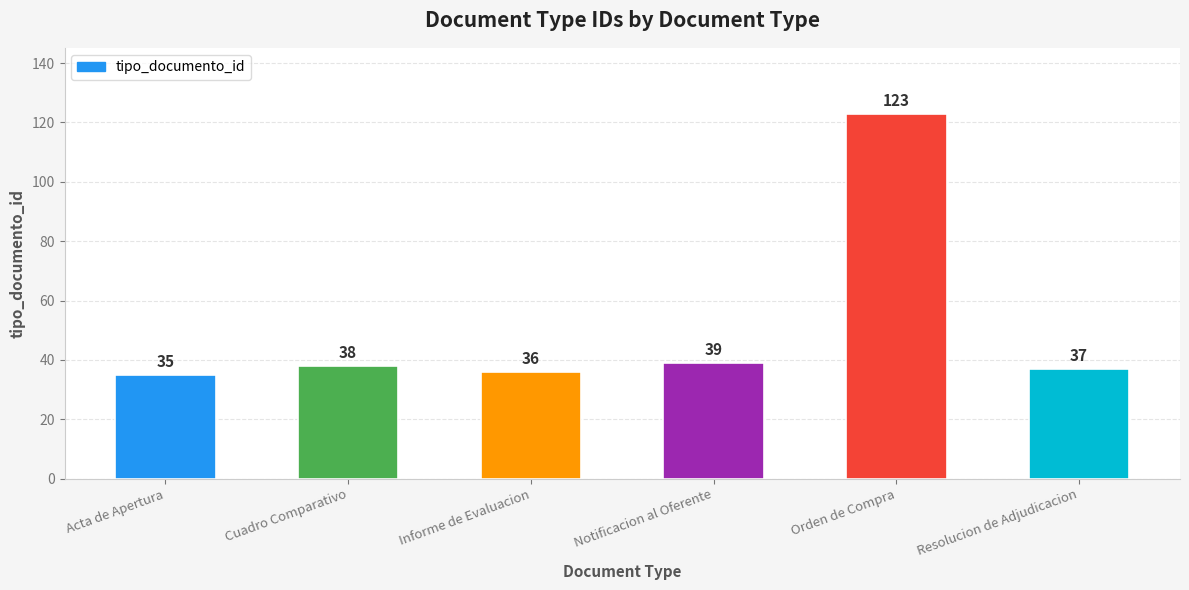

Where is the data nearest to the value 79?

Notificacion al Oferente